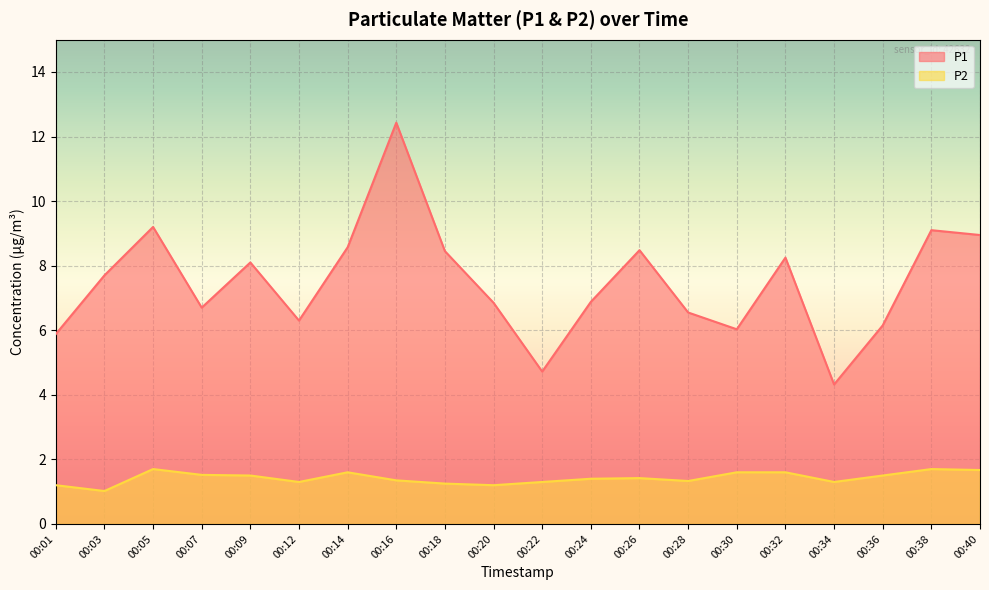

At 00:24, list the series in order from smallest to largest.

P2, P1